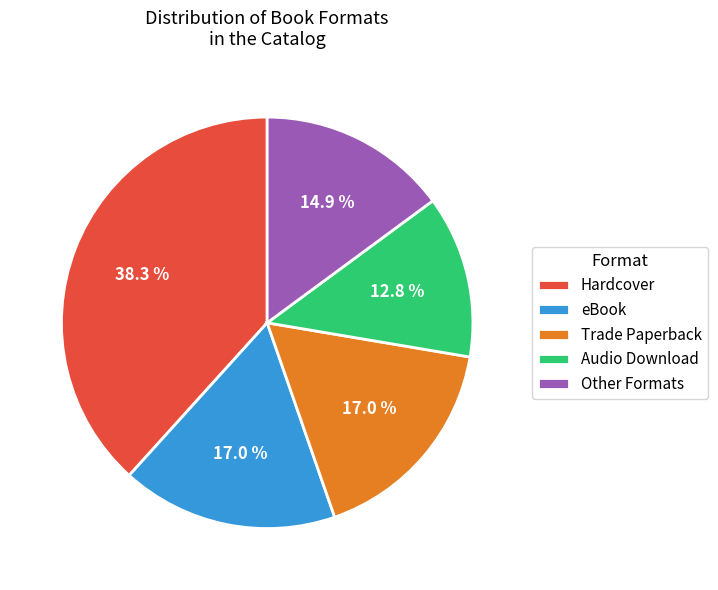

What percentage is the Hardcover slice, to the nearest percent?

38%